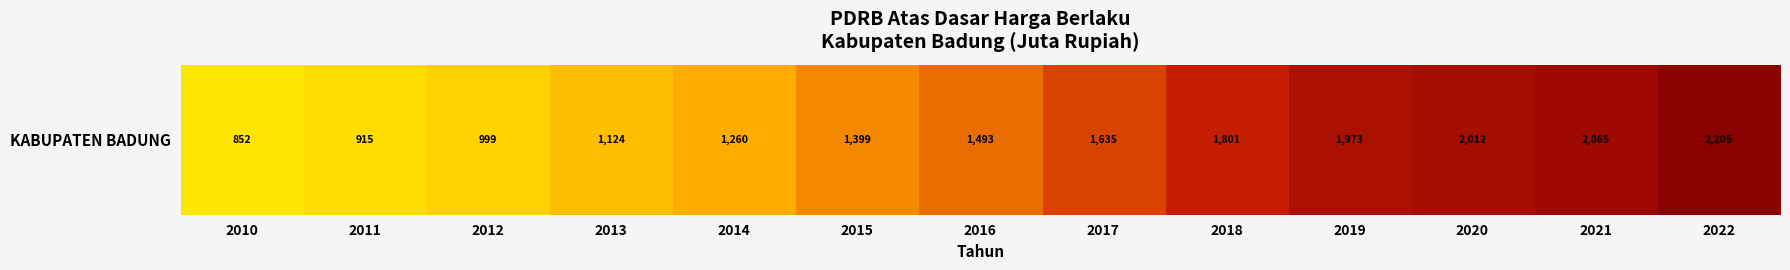

What is the difference between the maximum and minimum values?

1352392.1